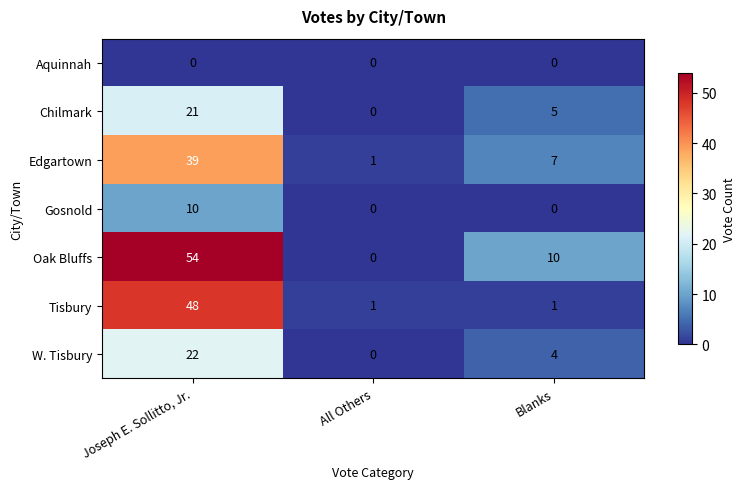

Reading right to left, what are all the values shown in this chart?

Aquinnah: 0	0	0
Chilmark: 5	0	21
Edgartown: 7	1	39
Gosnold: 0	0	10
Oak Bluffs: 10	0	54
Tisbury: 1	1	48
W. Tisbury: 4	0	22